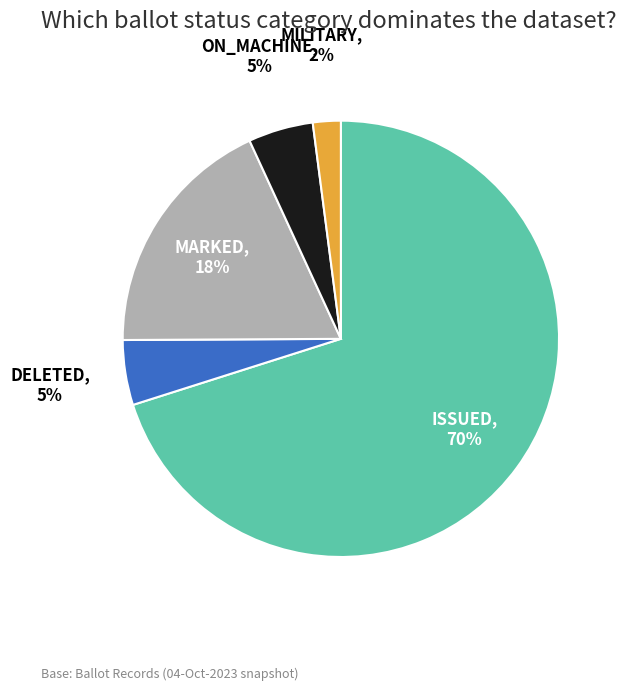

The MILITARY slice represents 2% of the pie. True or false?

True